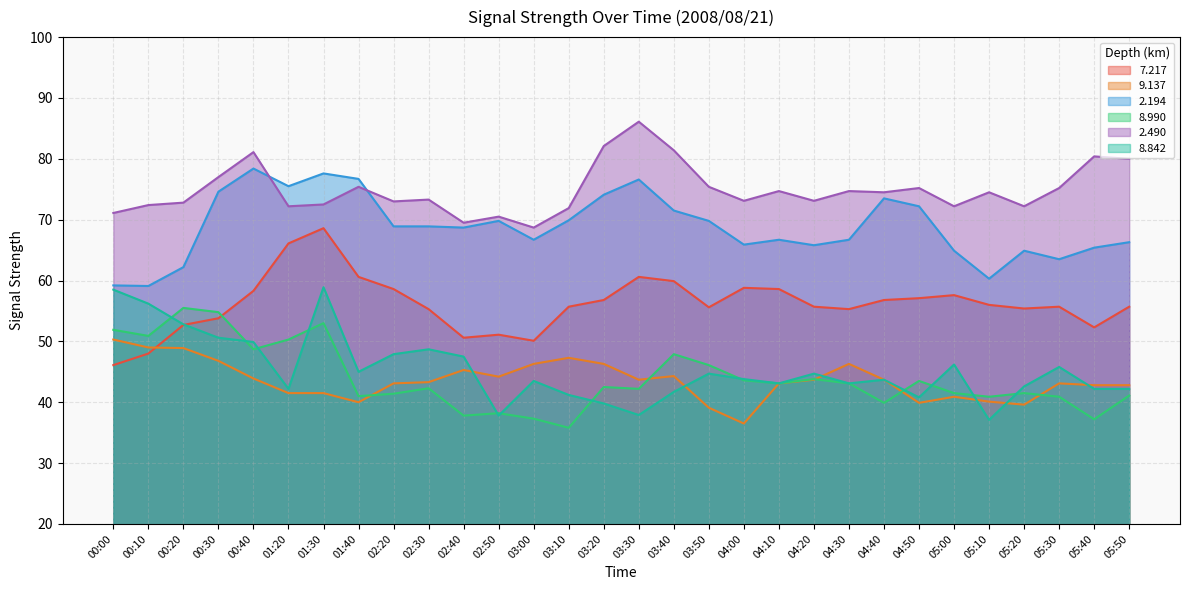

How many intersections are there between   8.842 and   9.137?

6